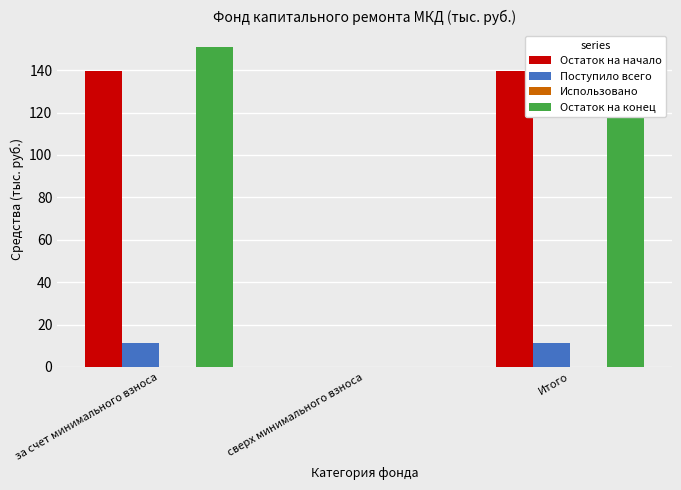

At which label is Остаток на конец closest to 75?

сверх минимального взноса